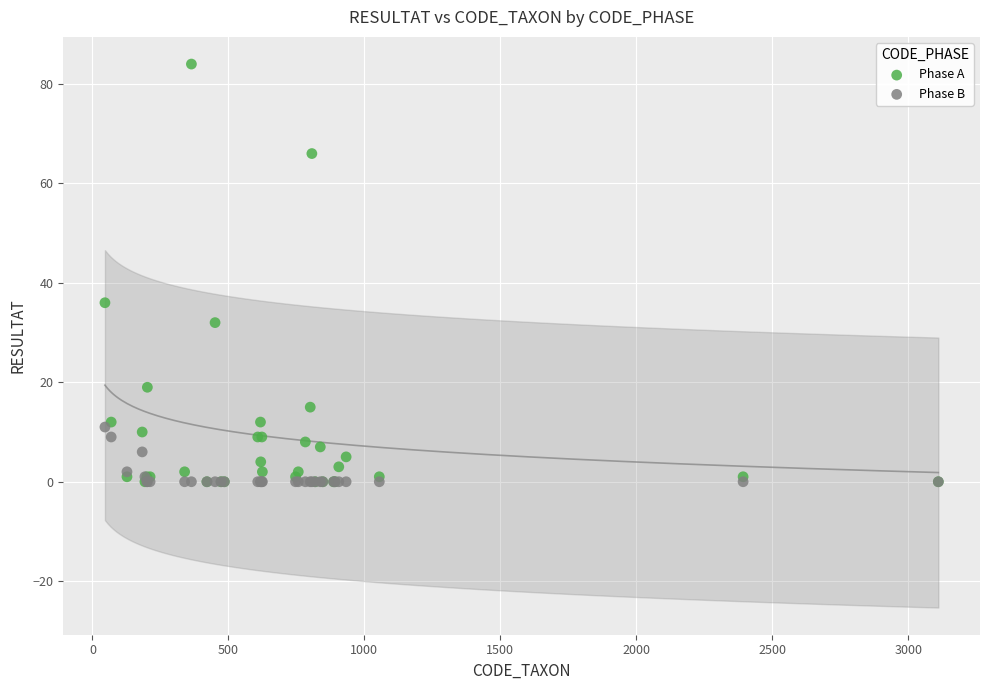

What are all the series names shown in the legend?

Phase A, Phase B